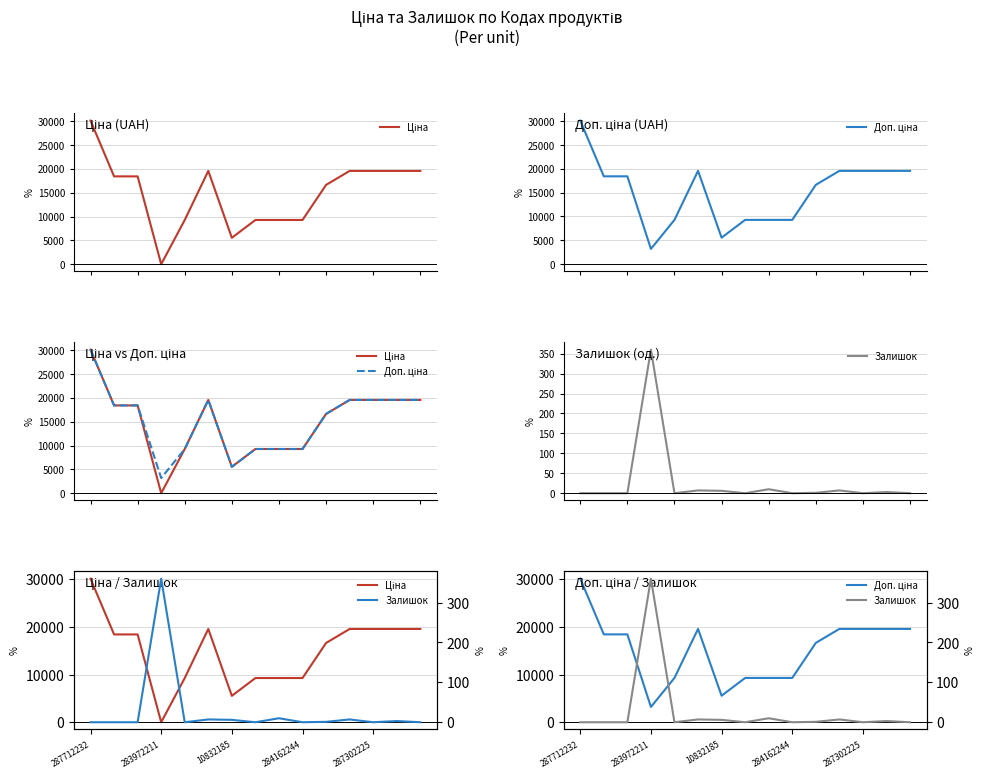

Which series has the largest total across all categories?

Доп. ціна